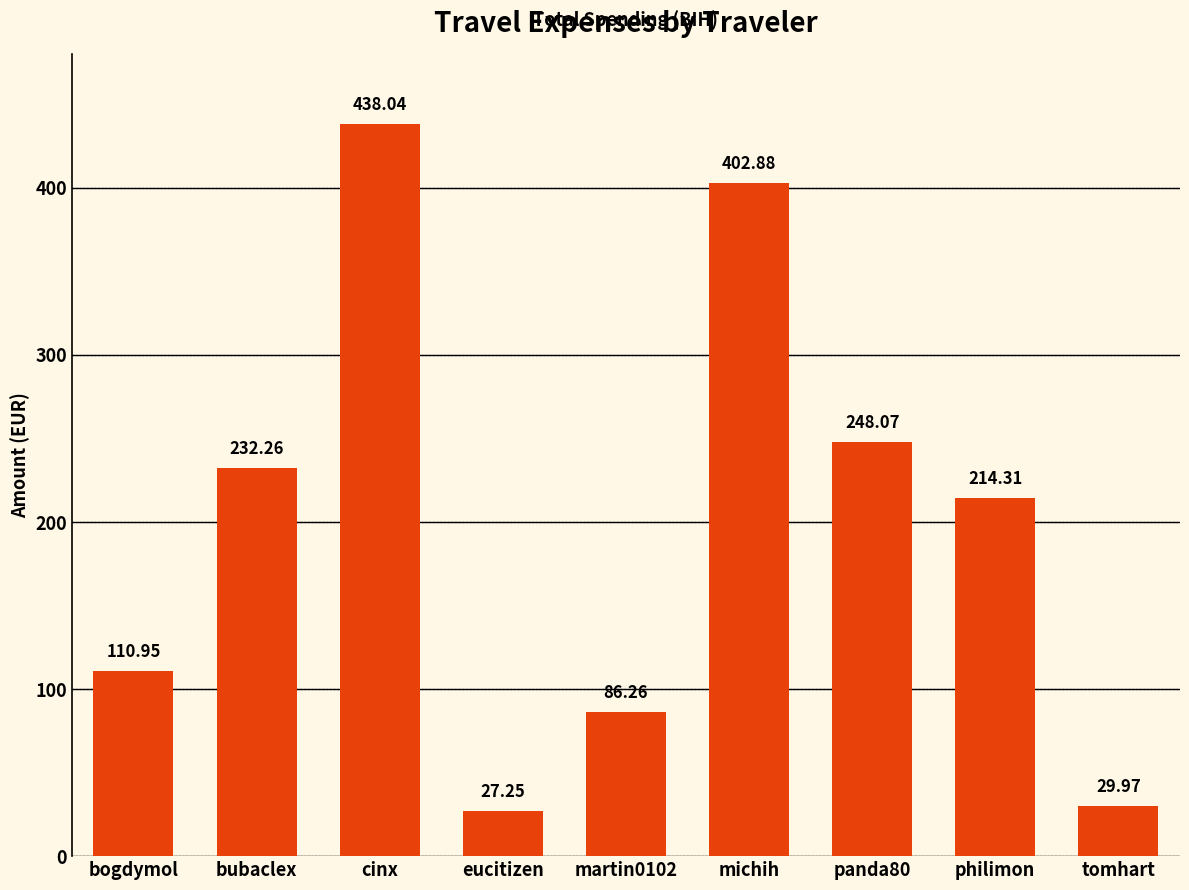

Where is the data nearest to the value 232?

bubaclex